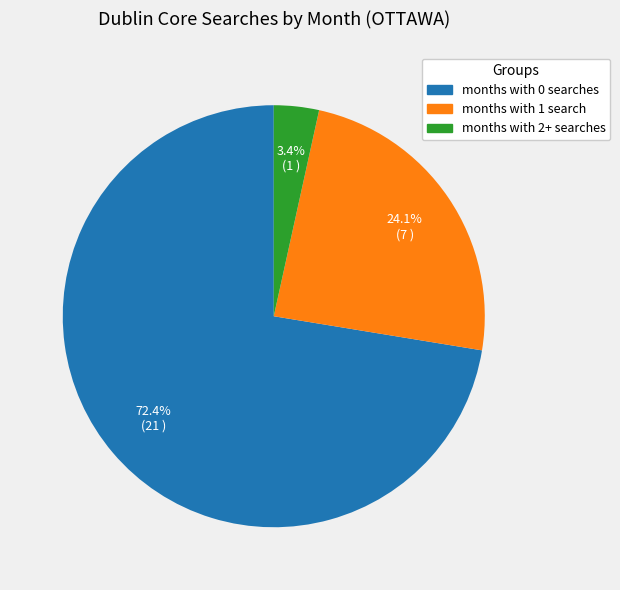

Is there a majority slice in this chart?

Yes